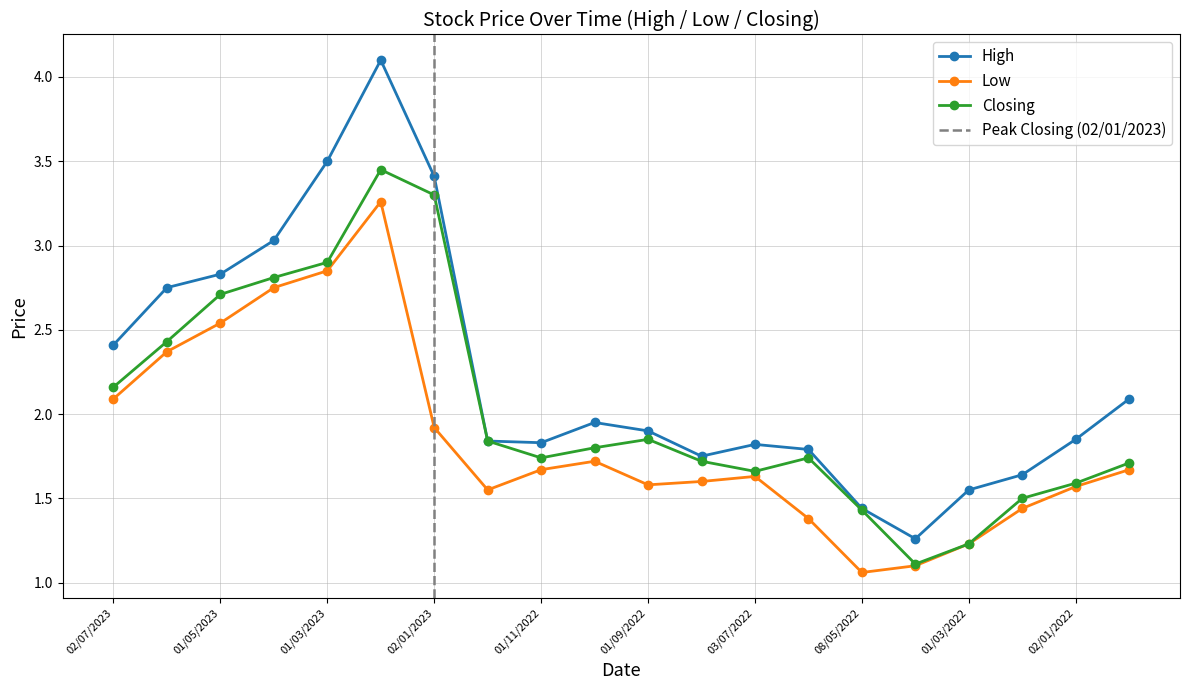

True or false: High and Low intersect in this chart.

False